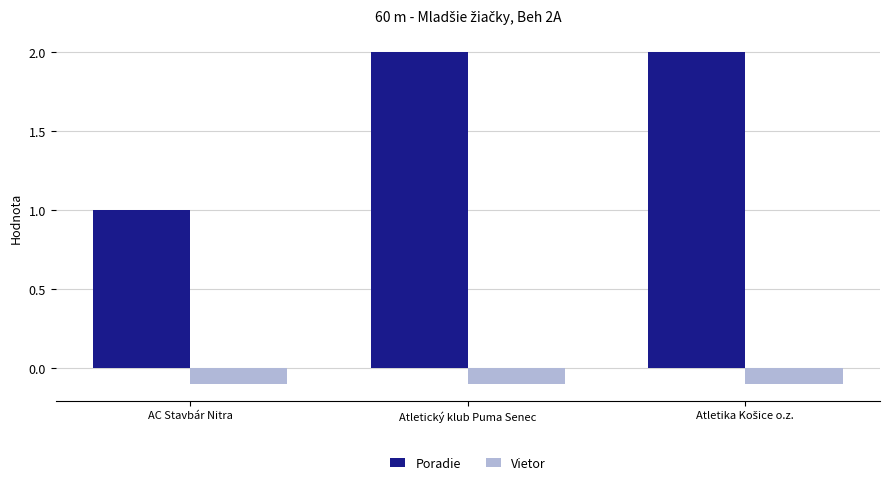

True or false: Vietor has a value of -0.2 at Atletický klub Puma Senec.

False